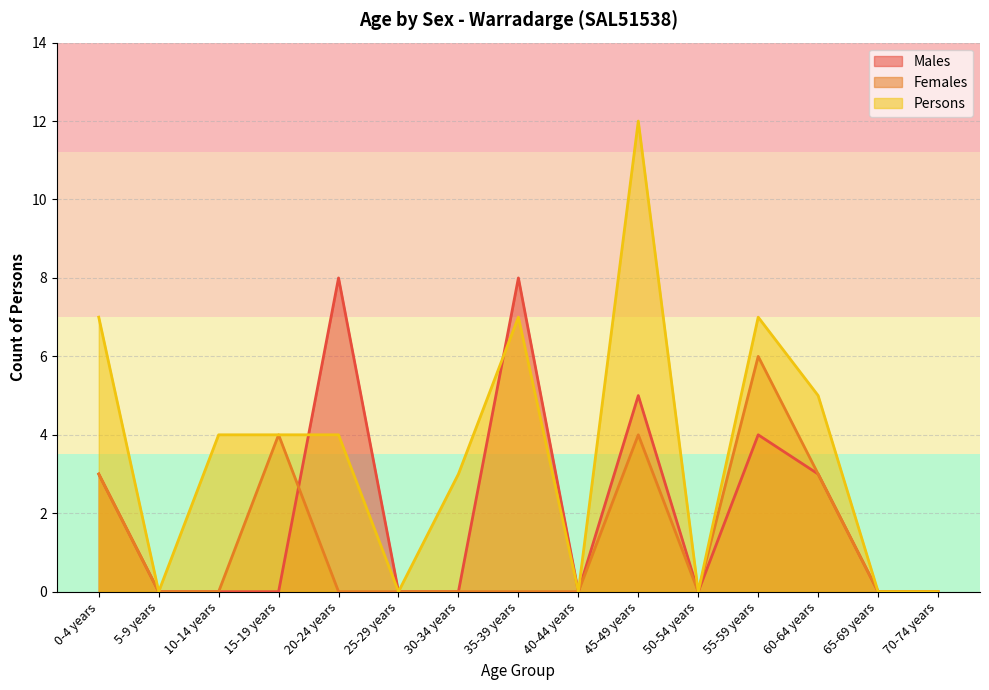

Where is the first local maximum for Males?

20-24 years